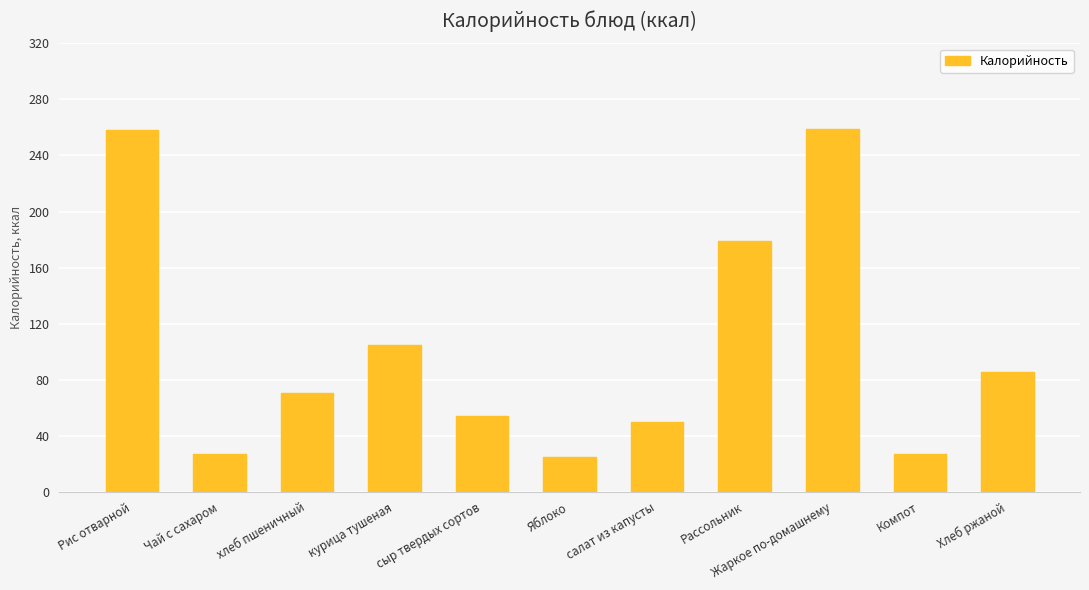

What is the minimum value shown in the chart?

24.4